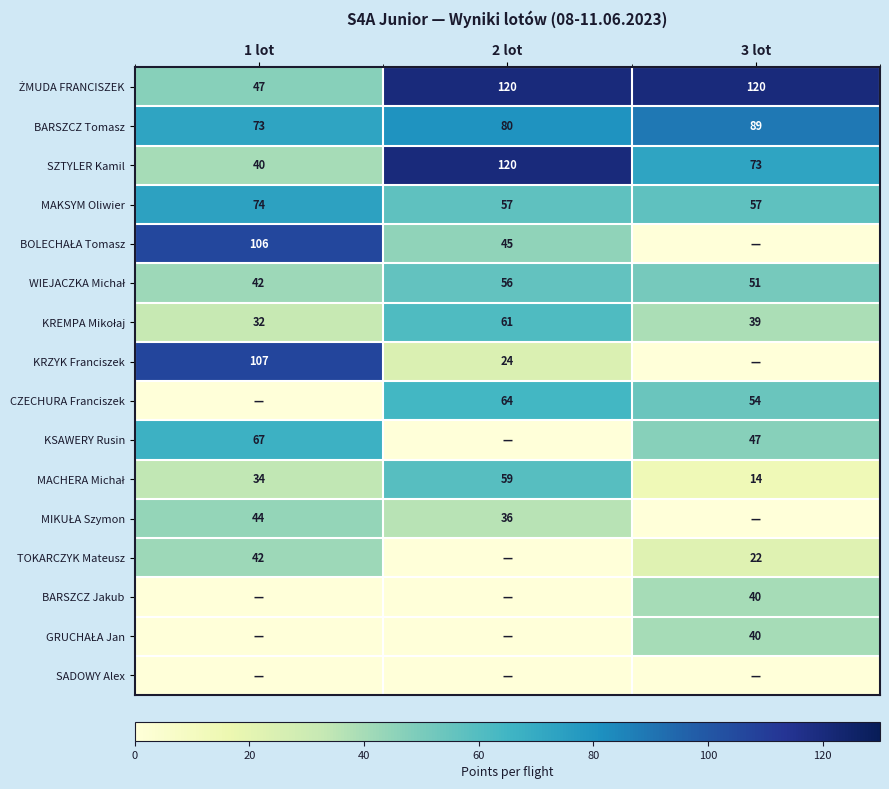

What value does the MAKSYM Oliwier series have at 2 lot, to the nearest 5?

55